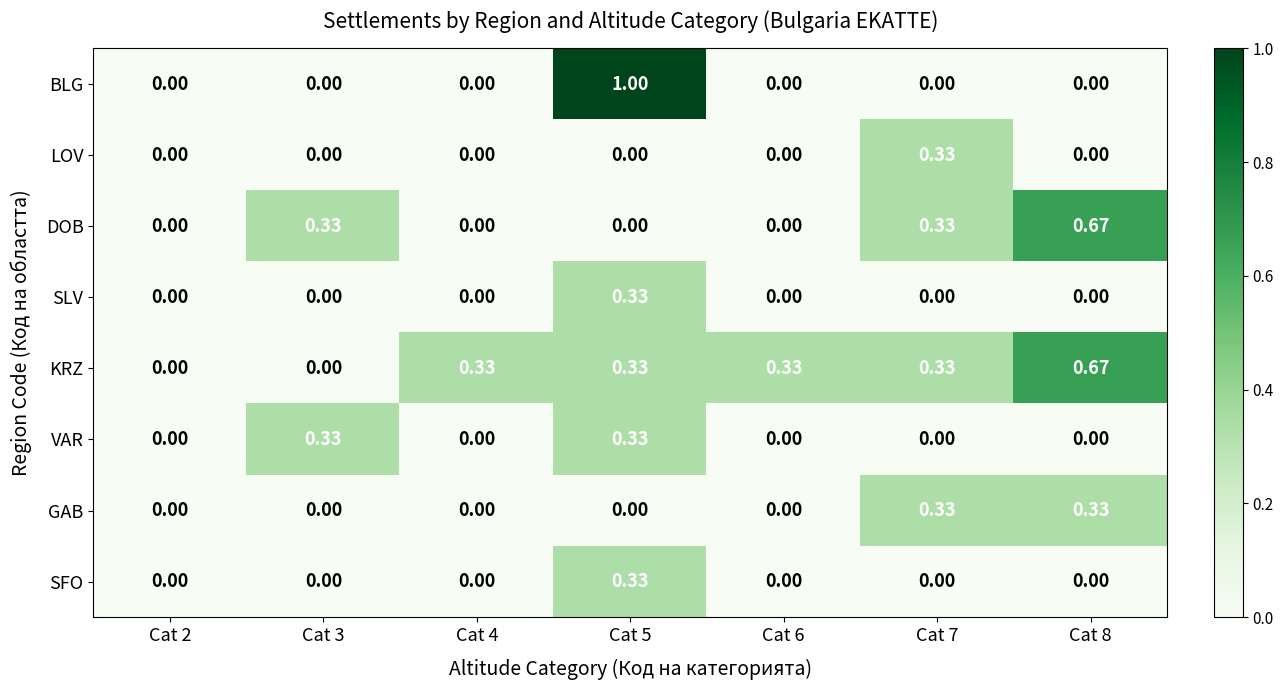

Which series changed the most between Cat 2 and Cat 4?

KRZ